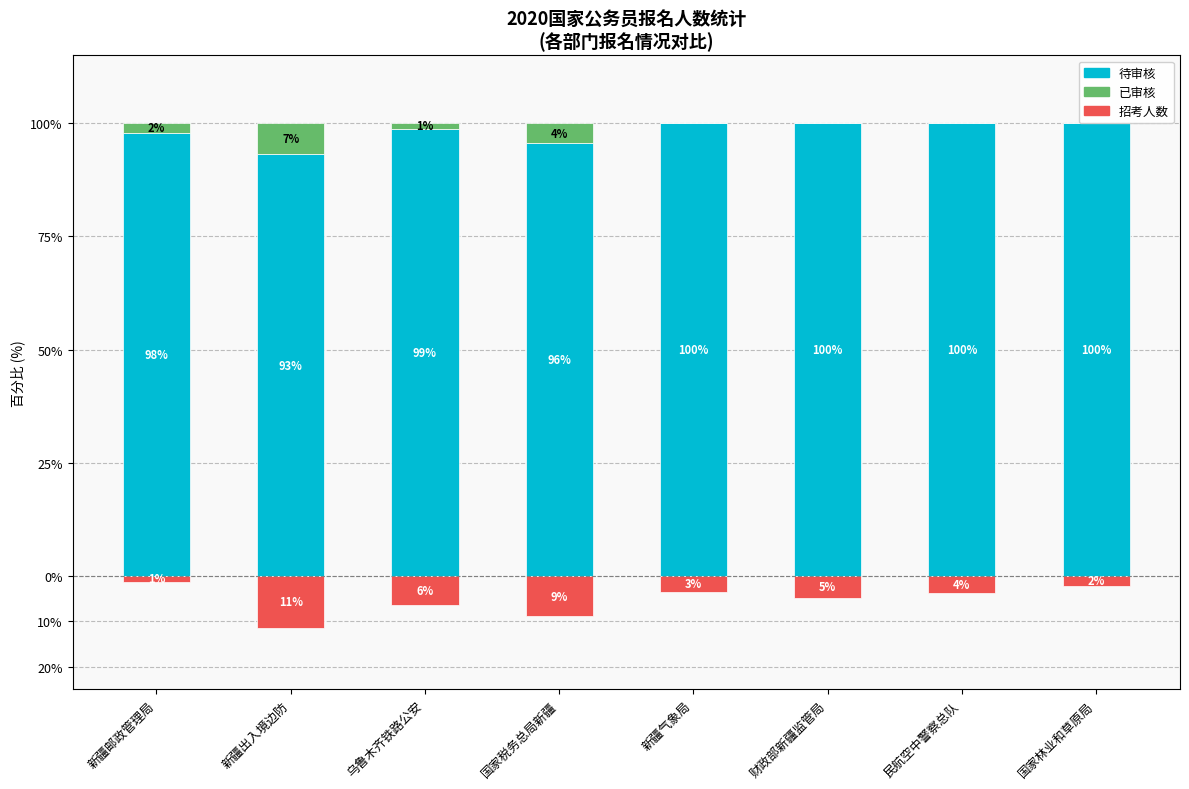

What position from the right is 新疆气象局?

4